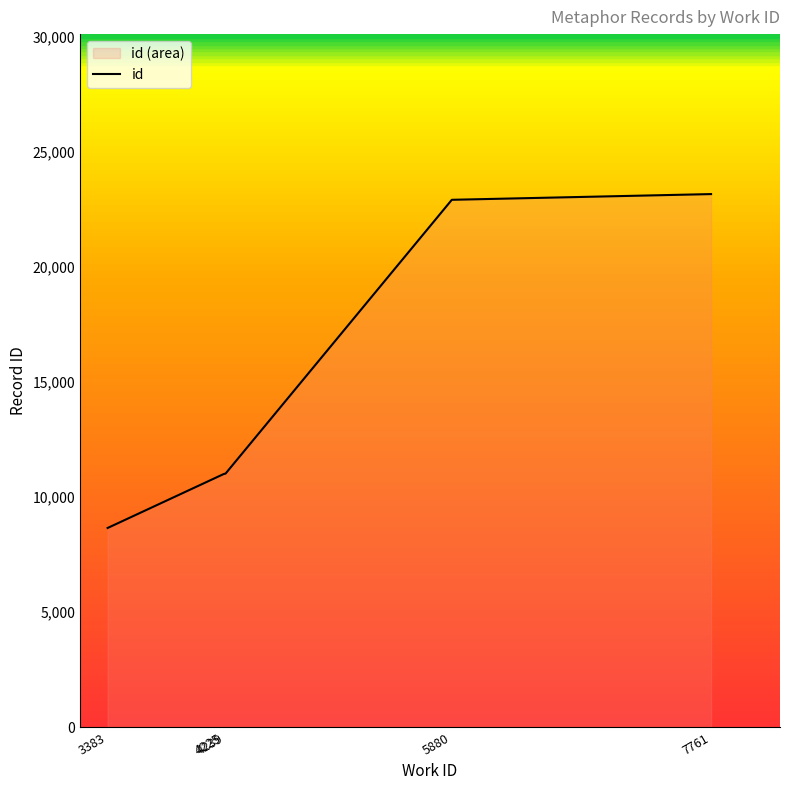

What is the change in value from 4225 to 7761?

+12167.0